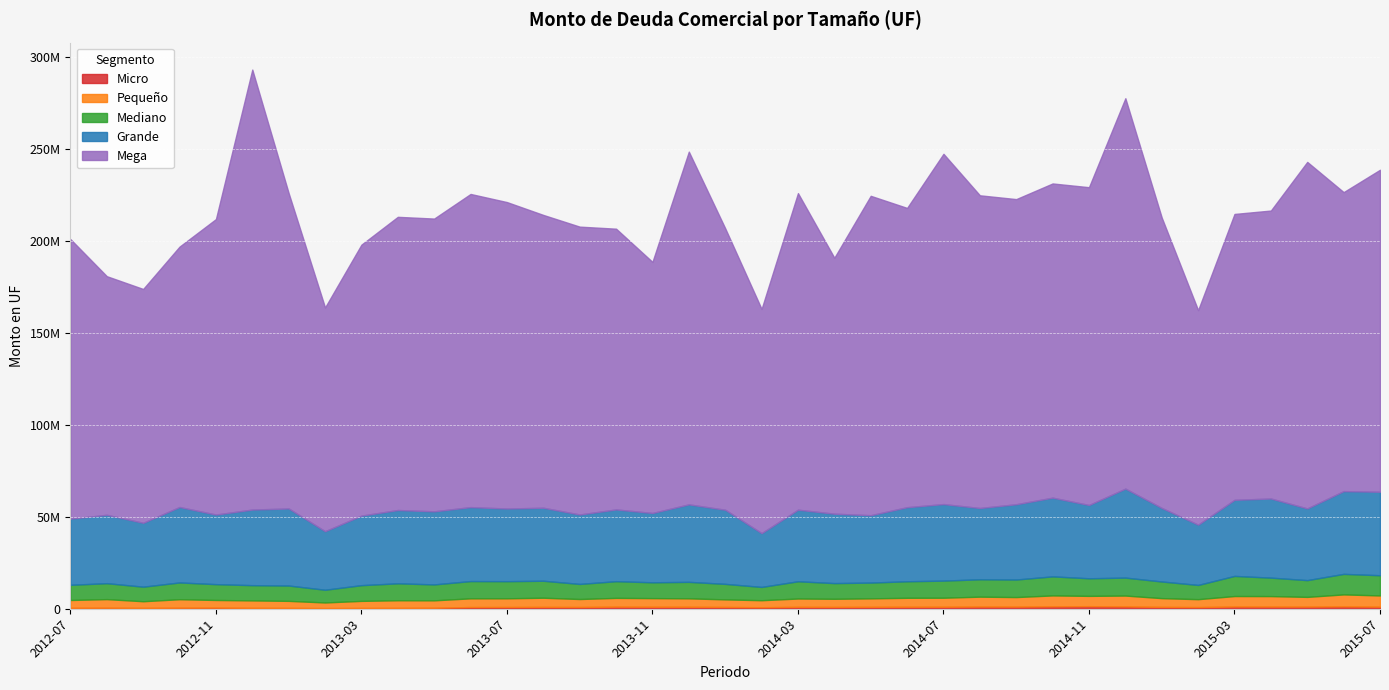

Rank the series at 2013-04 from highest to lowest value.

Mega, Grande, Mediano, Pequeño, Micro